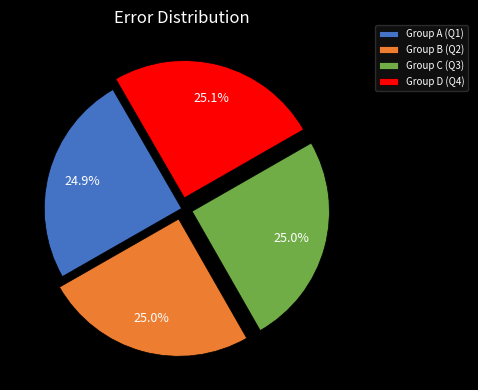

What percentage do Group D (Q4) and Group C (Q3) together represent?

50.1%